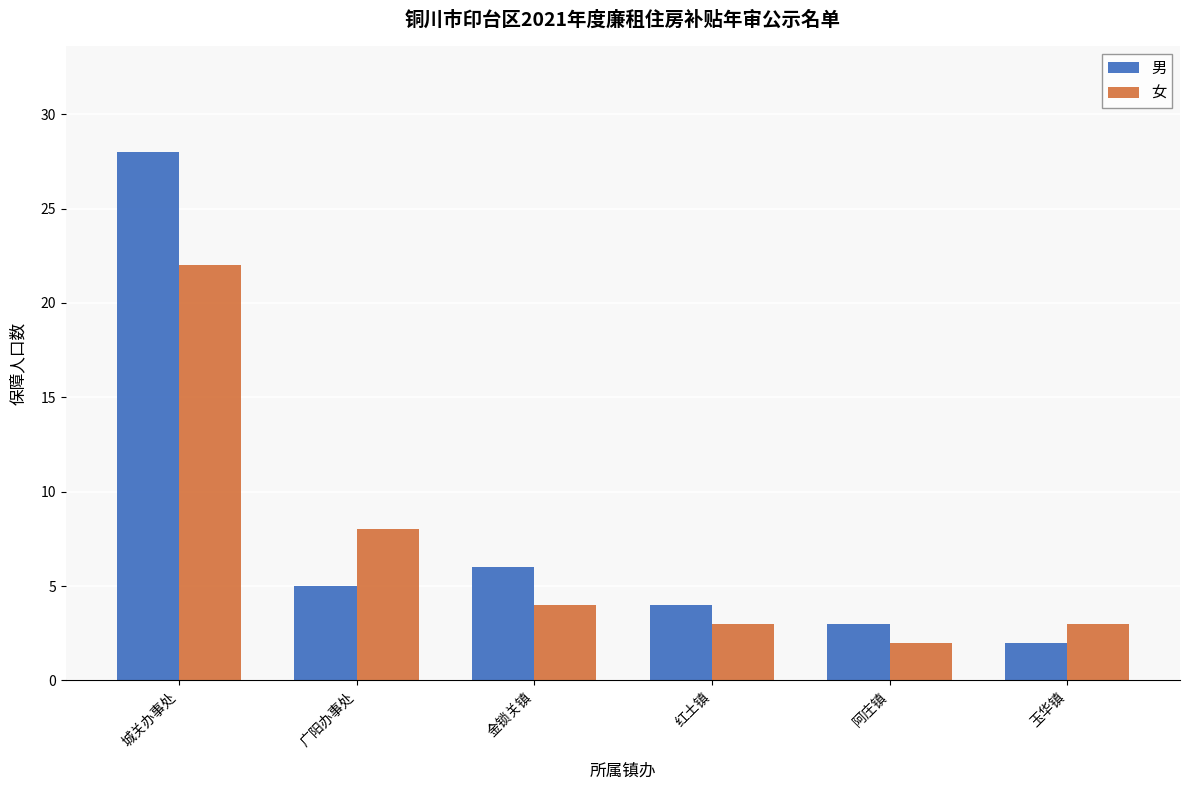

At how many categories does at least one series exceed 7?

2